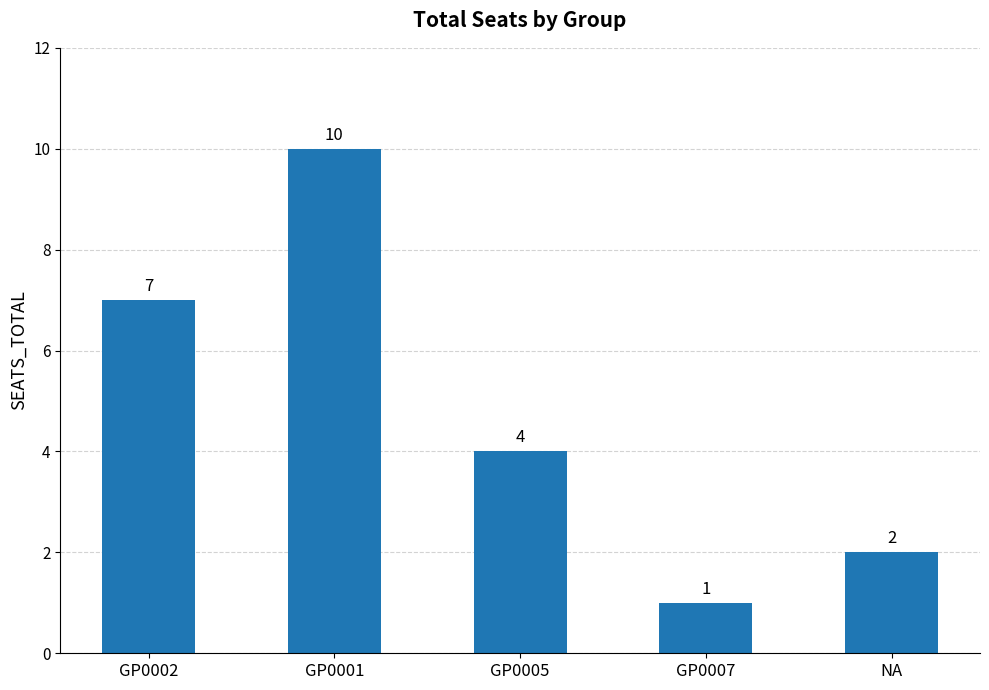

Are the bars grouped side by side (vs. stacked)?

No